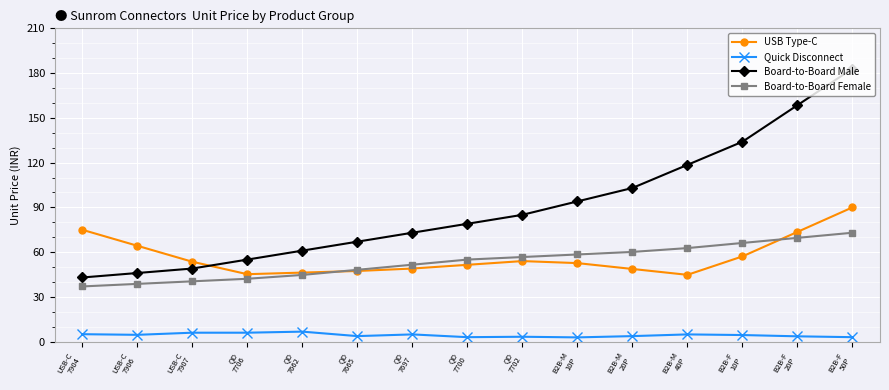

Which series has the widest spread of values?

Board-to-Board Male